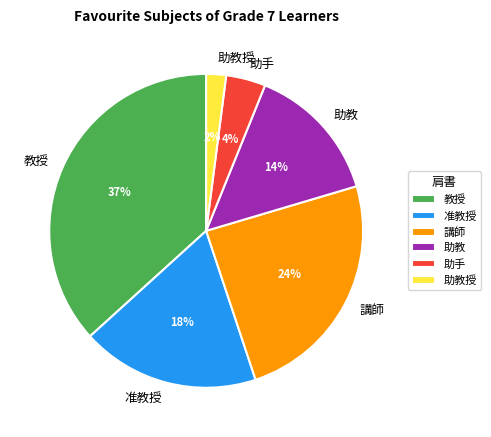

To the nearest percent, what percentage of the pie is 講師?

24%